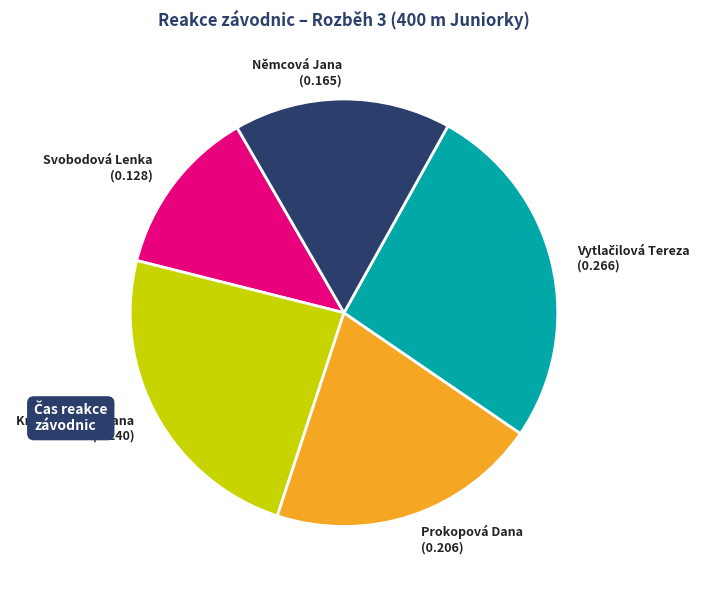

The Svobodová Lenka slice represents 13% of the pie. True or false?

True